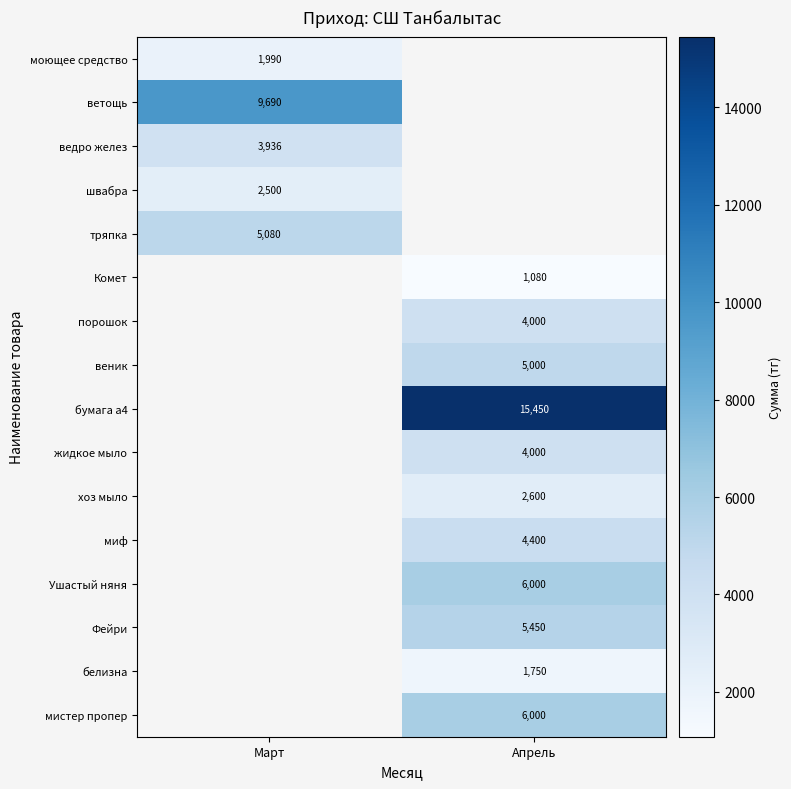

Is the value of хоз мыло at Апрель greater than the value of бумага а4 at Апрель?

No